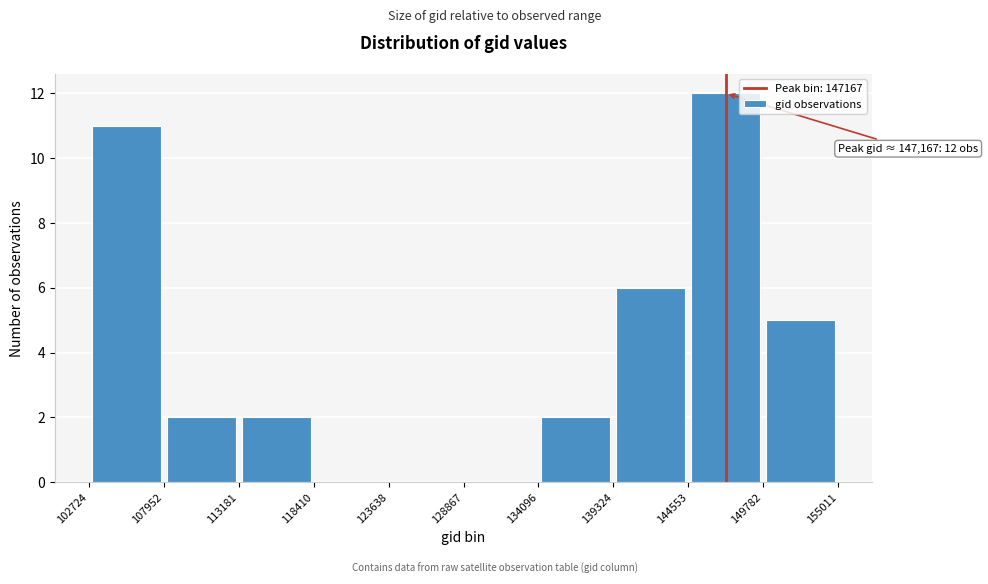

Over which range of the x-axis is the bar tallest?

144553 to 149782